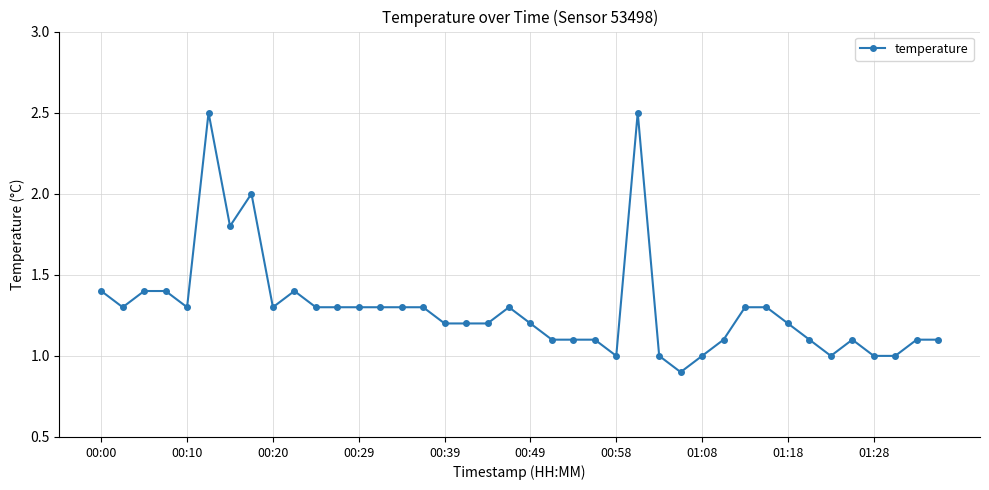

True or false: the data has more than 0 interior local peaks.

True